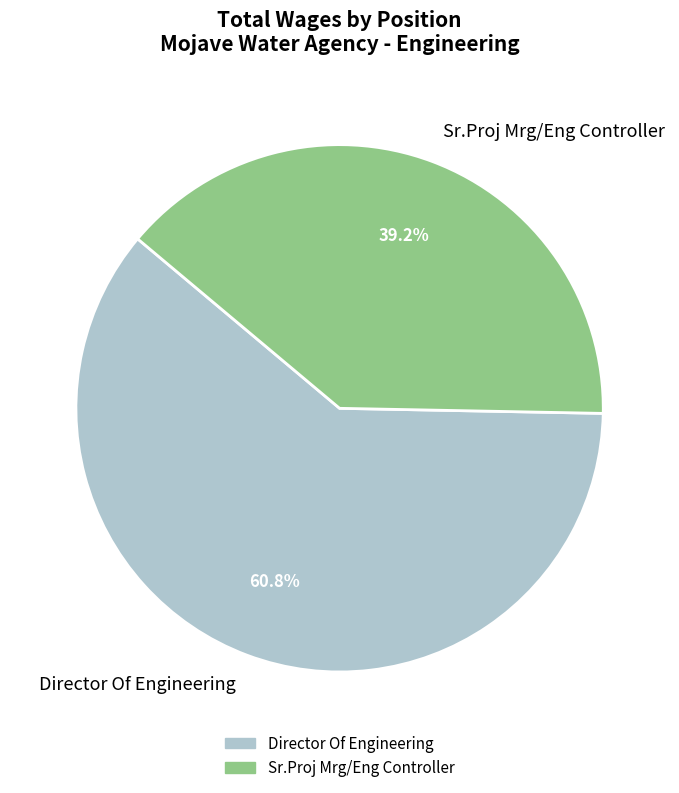

To the nearest percent, what is the average slice percentage?

50%